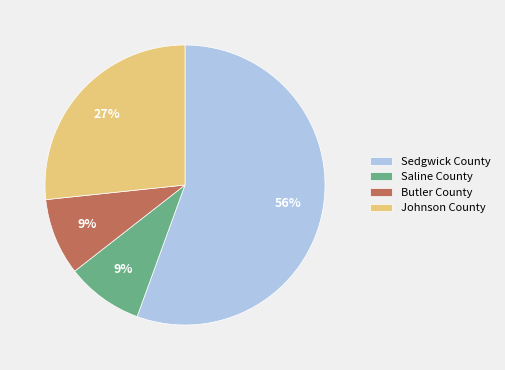

Between Butler County and Sedgwick County, which is larger?

Sedgwick County